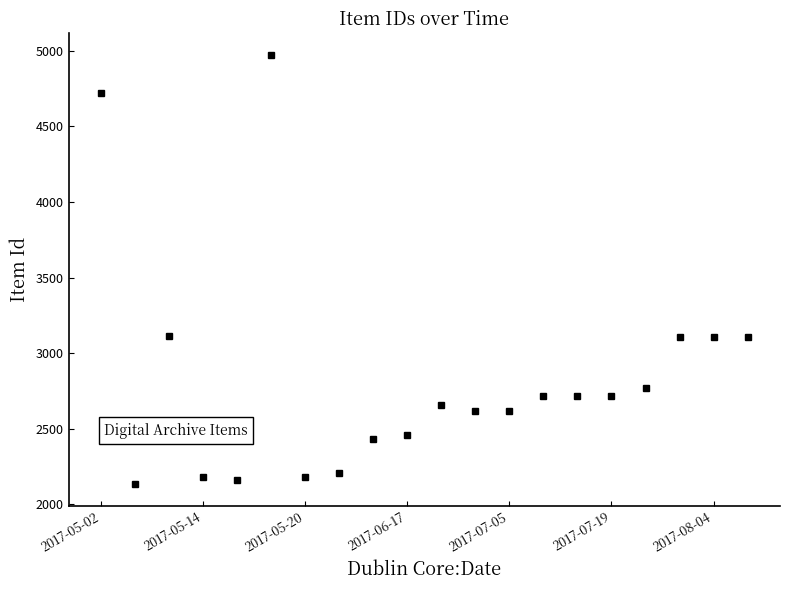

What is the difference between the maximum and minimum values?

2838